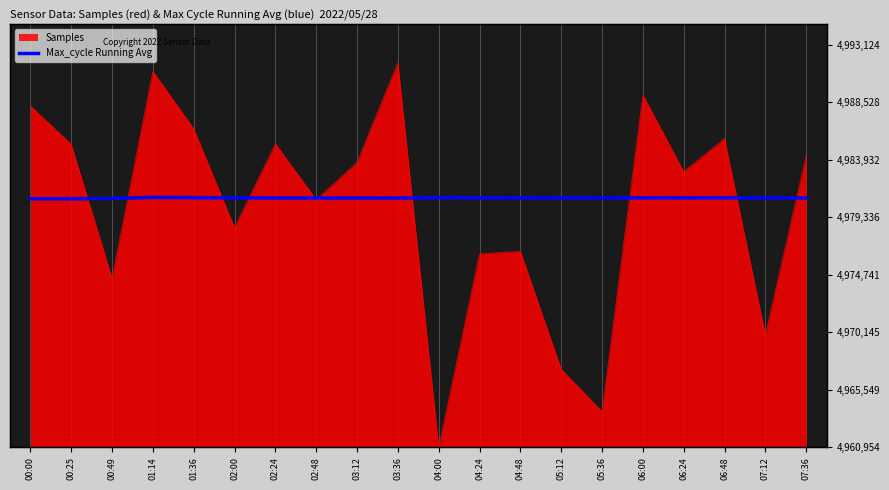

The chart shows a value of 12144.4 at 03:36. True or false?

False